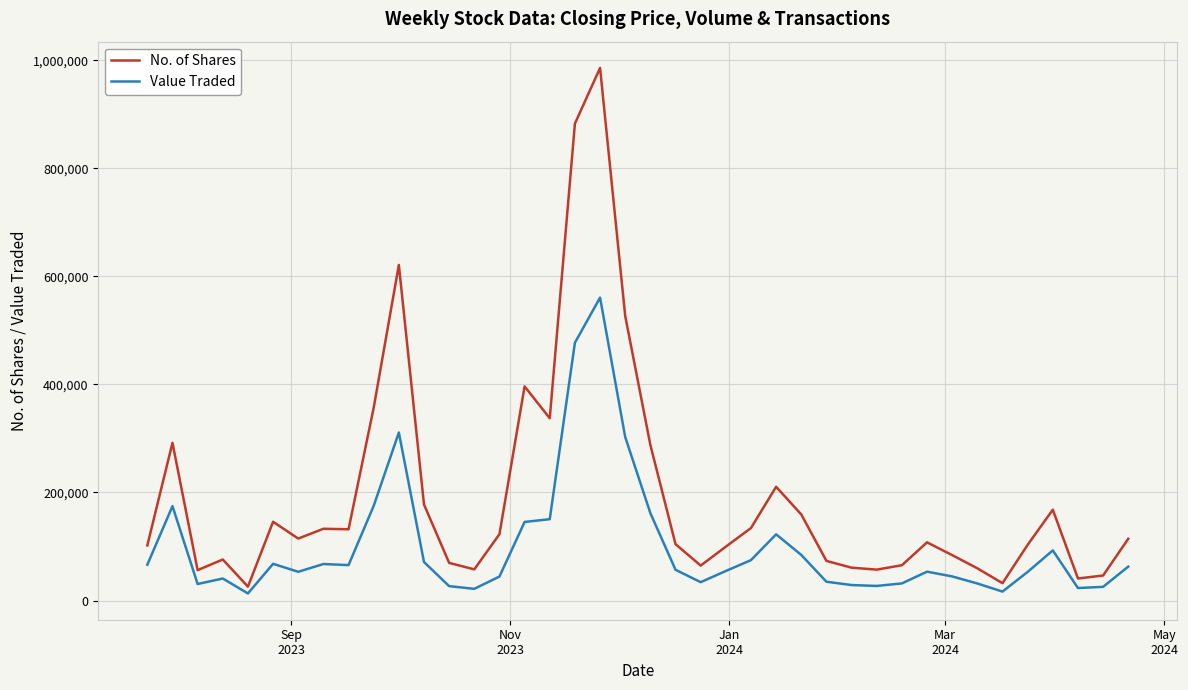

List the series in order of their peak value, highest first.

No. of Shares, Value Traded